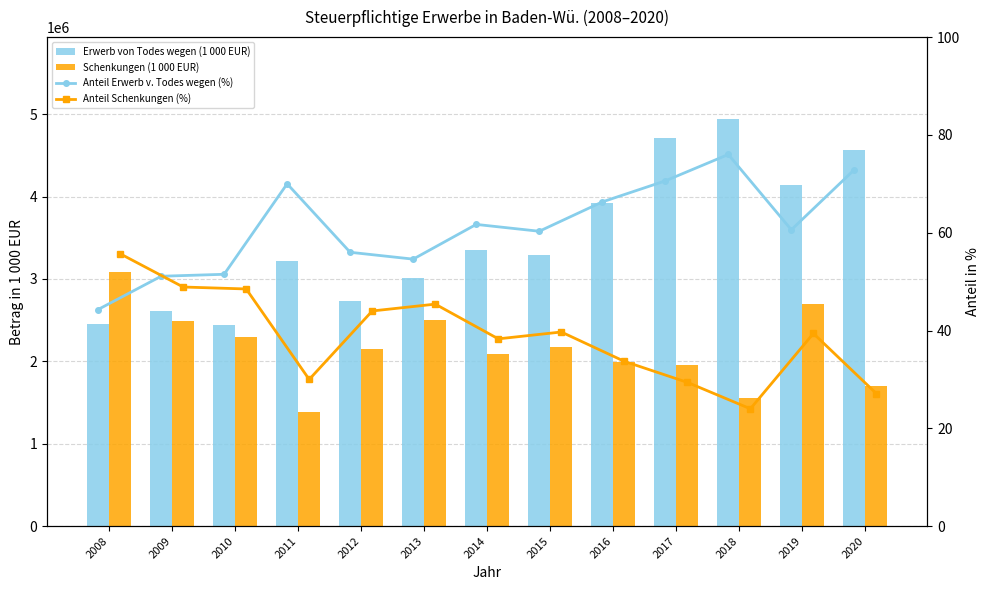

Which category has the highest value across all series?

2018